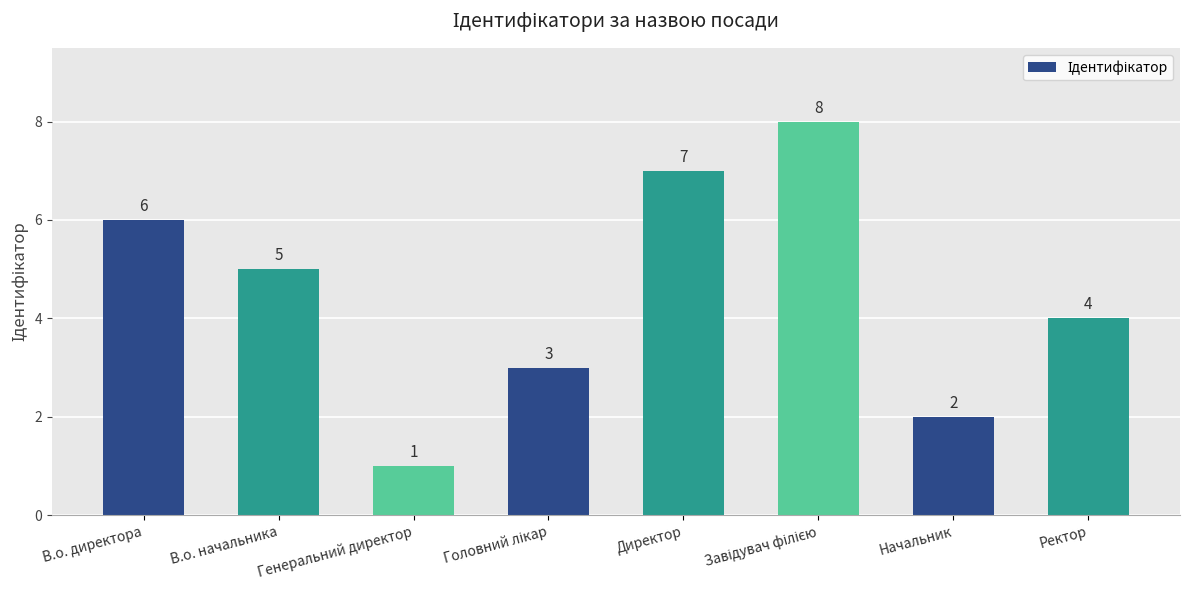

What is the label of the 7th bar from the left?

Начальник